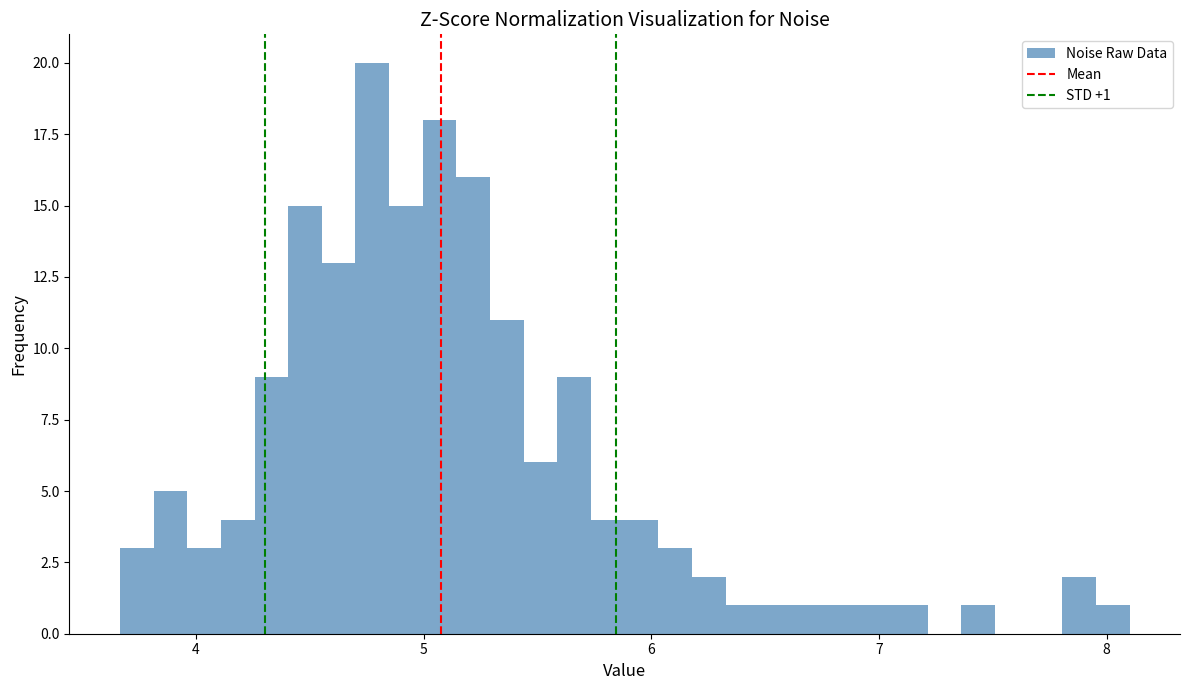

Read against the x-axis, roughly where is the centre of the tallest bar?

4.8